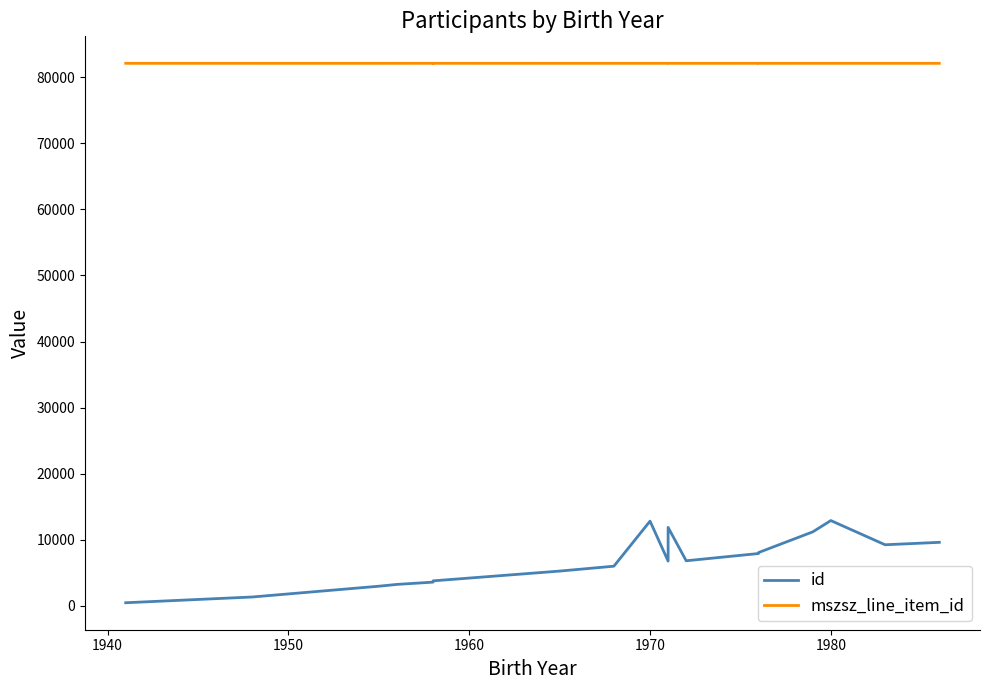

True or false: id has a value of 4391 at 1950.

False